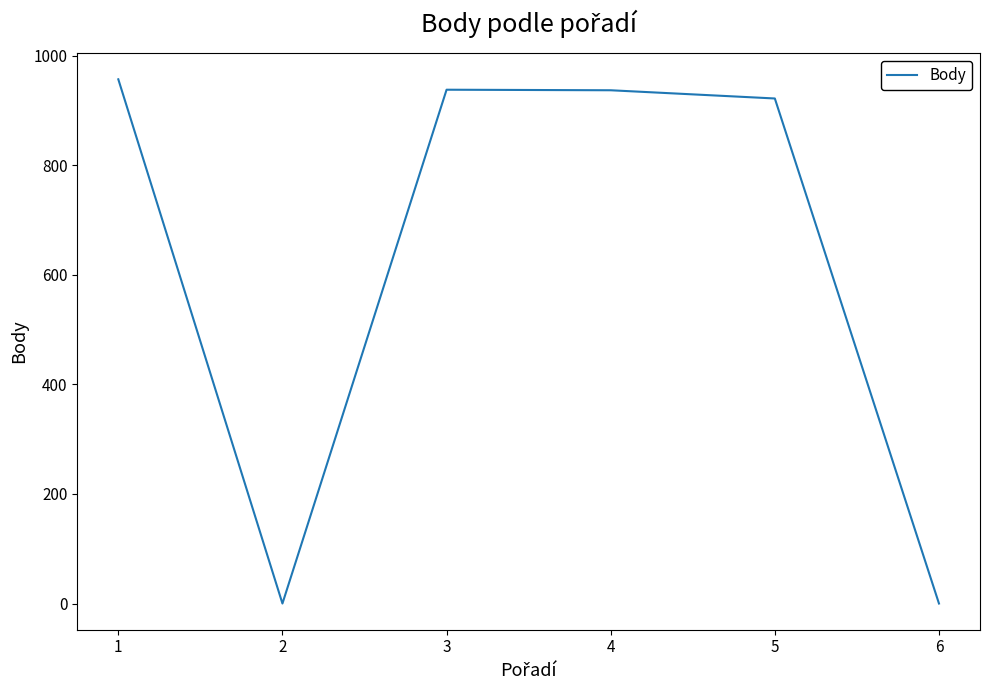

True or false: the data has more than 0 interior local peaks.

True